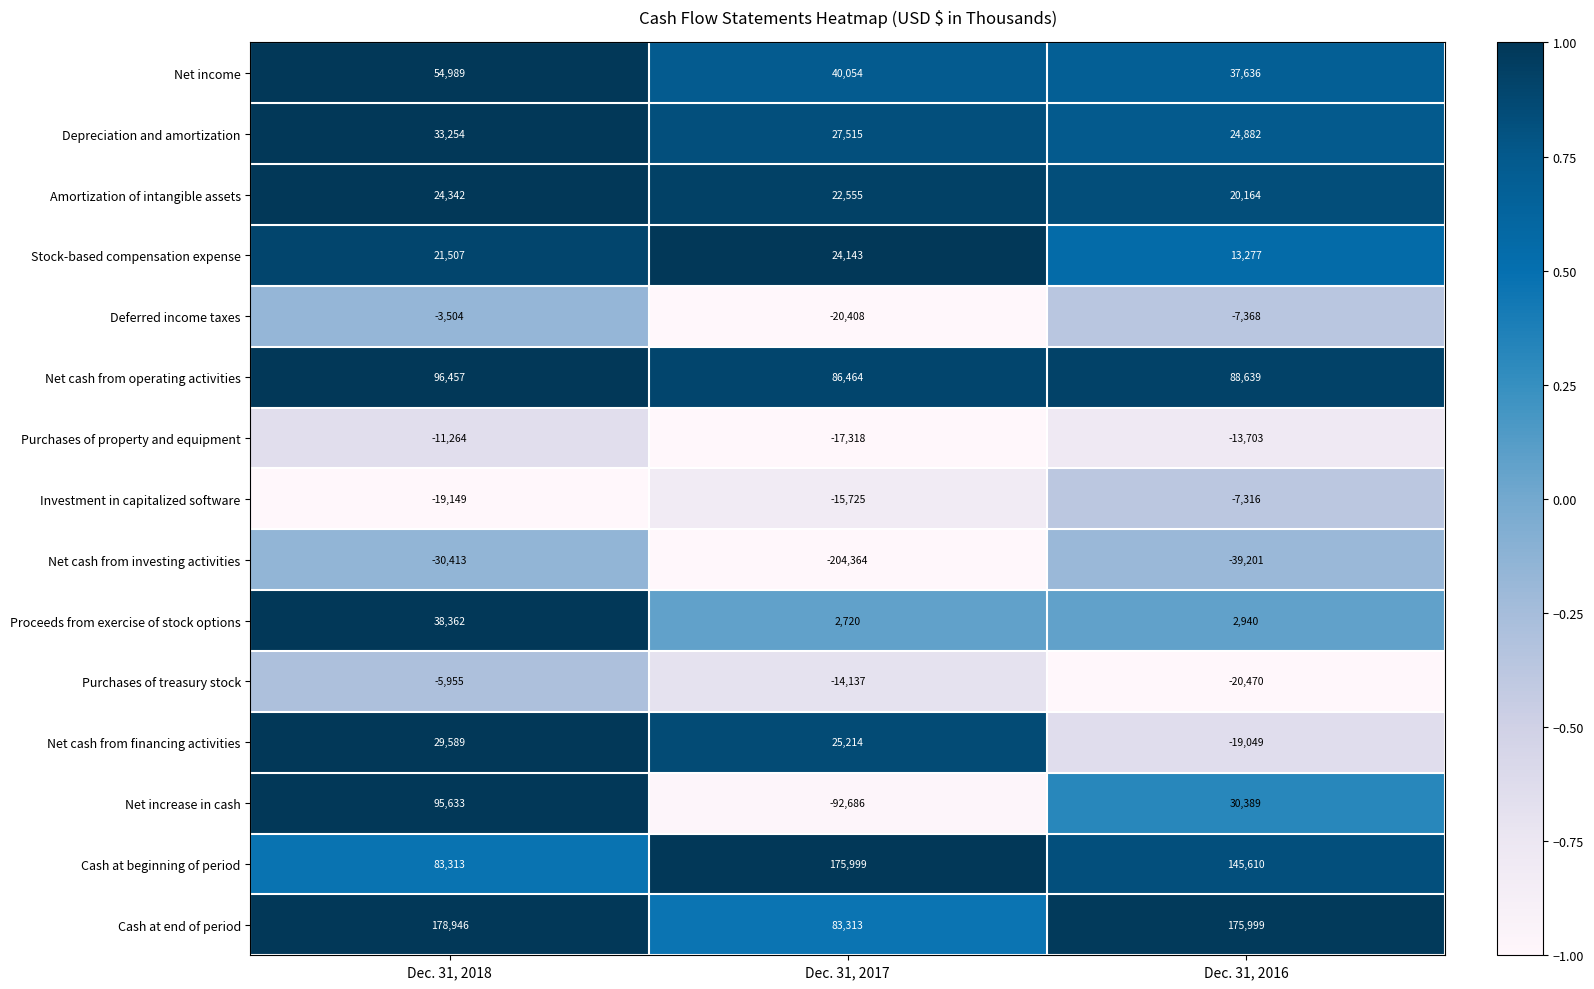

Rank the series at Dec. 31, 2017 from lowest to highest value.

Net cash from investing activities, Net increase in cash, Deferred income taxes, Purchases of property and equipment, Investment in capitalized software, Purchases of treasury stock, Proceeds from exercise of stock options, Amortization of intangible assets, Stock-based compensation expense, Net cash from financing activities, Depreciation and amortization, Net income, Cash at end of period, Net cash from operating activities, Cash at beginning of period